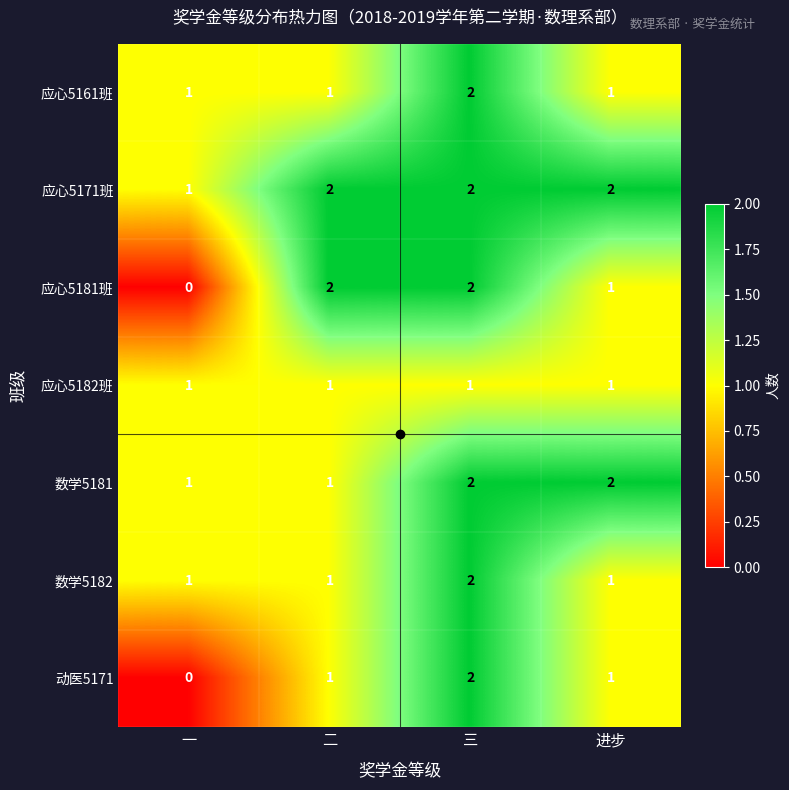

Count the 应心5161班 values in the range 1 to 2.

4